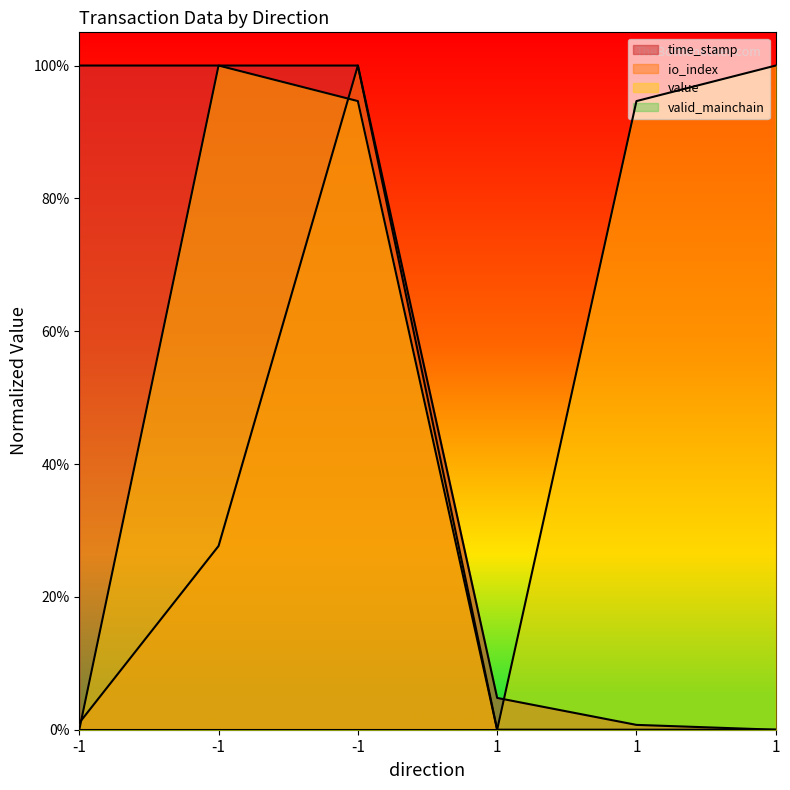

What is the sum of the io_index values at -1 and -1?

0.3